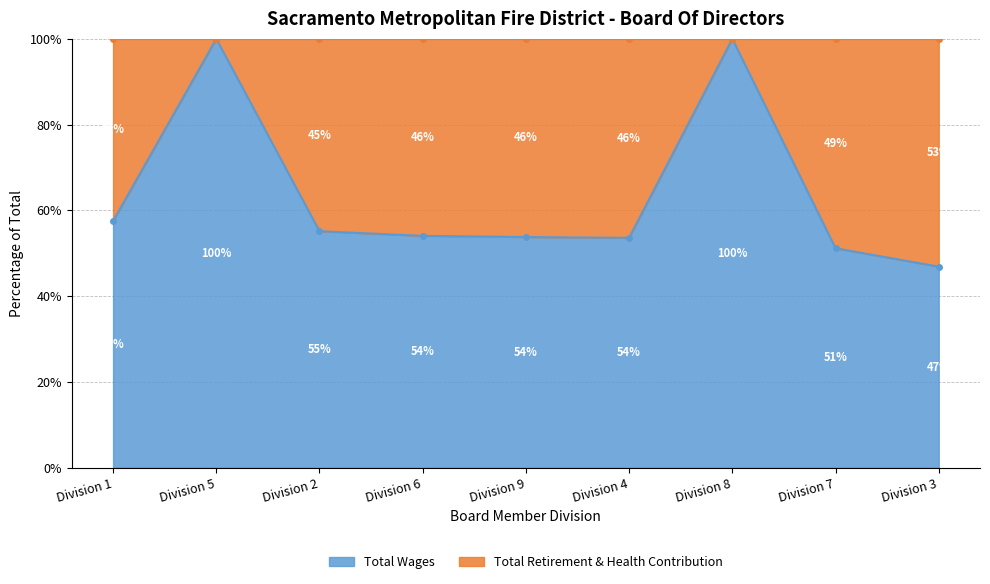

What is the sum of the values at Division 4 and Division 9?

107.4